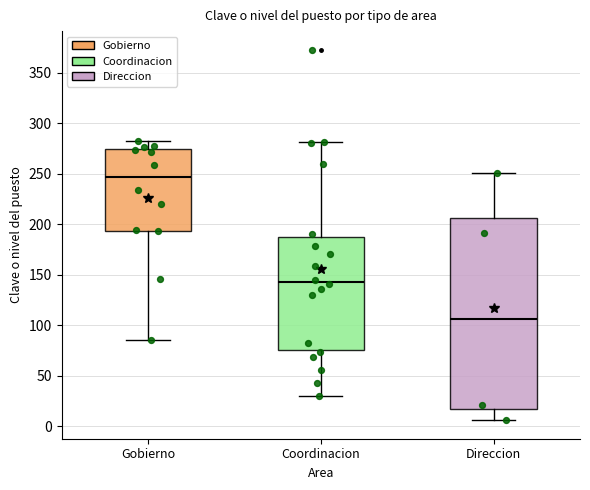

Reading left to right, transcribe this box plot: for each box, give where its median line is, the range the box spans, and where its two whiskers end, as read against the y-axis. The values are not printed on the chart, so give them approximately, as read against the axis.

Gobierno: median 245, box 195 to 275, whiskers 85 to 285
Coordinacion: median 145, box 75 to 185, whiskers 30 to 280
Direccion: median 105, box 15 to 205, whiskers 5 to 250